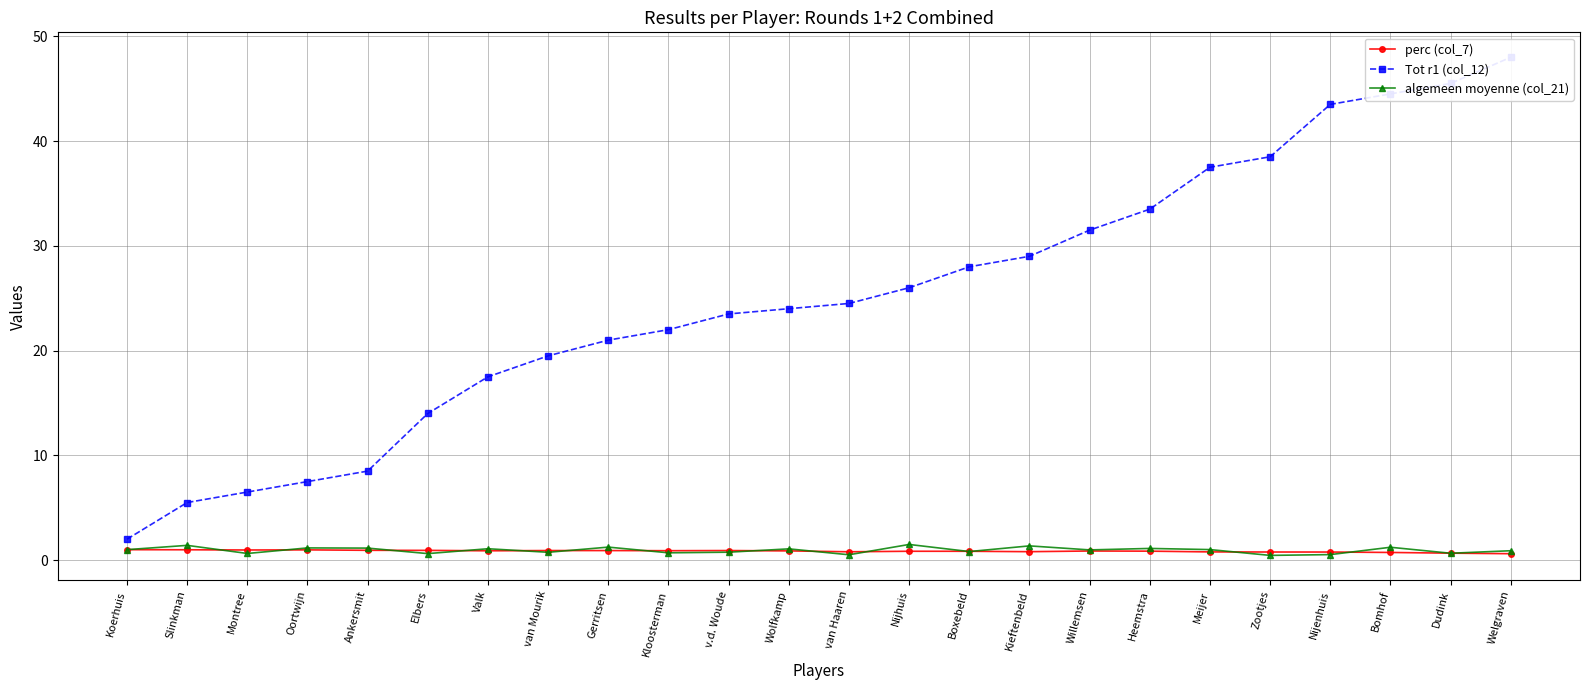

What is the spread (max minus min) of values at Welgraven?

47.4